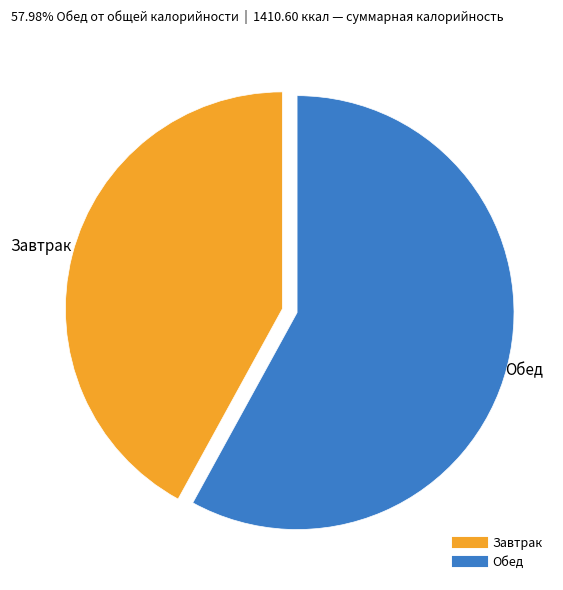

Count the number of slices in the pie.

2